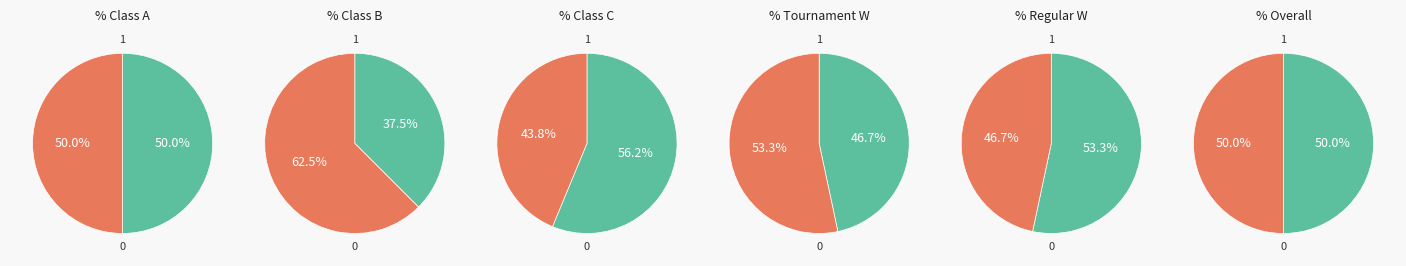

Does L represent more than half of the total?

Yes